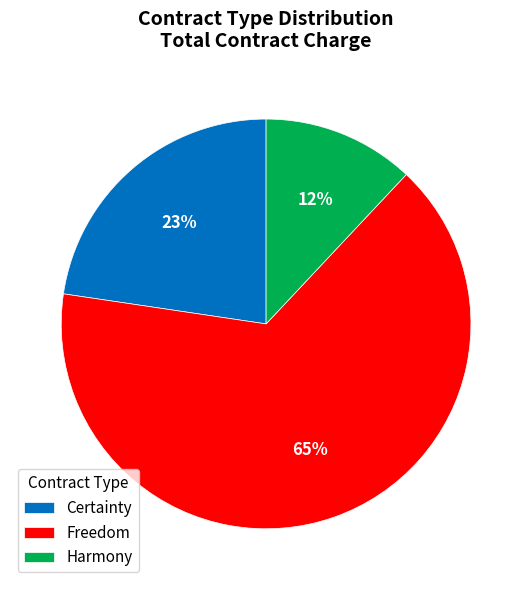

To the nearest percent, what is the difference between the largest and smallest slice percentages?

53%